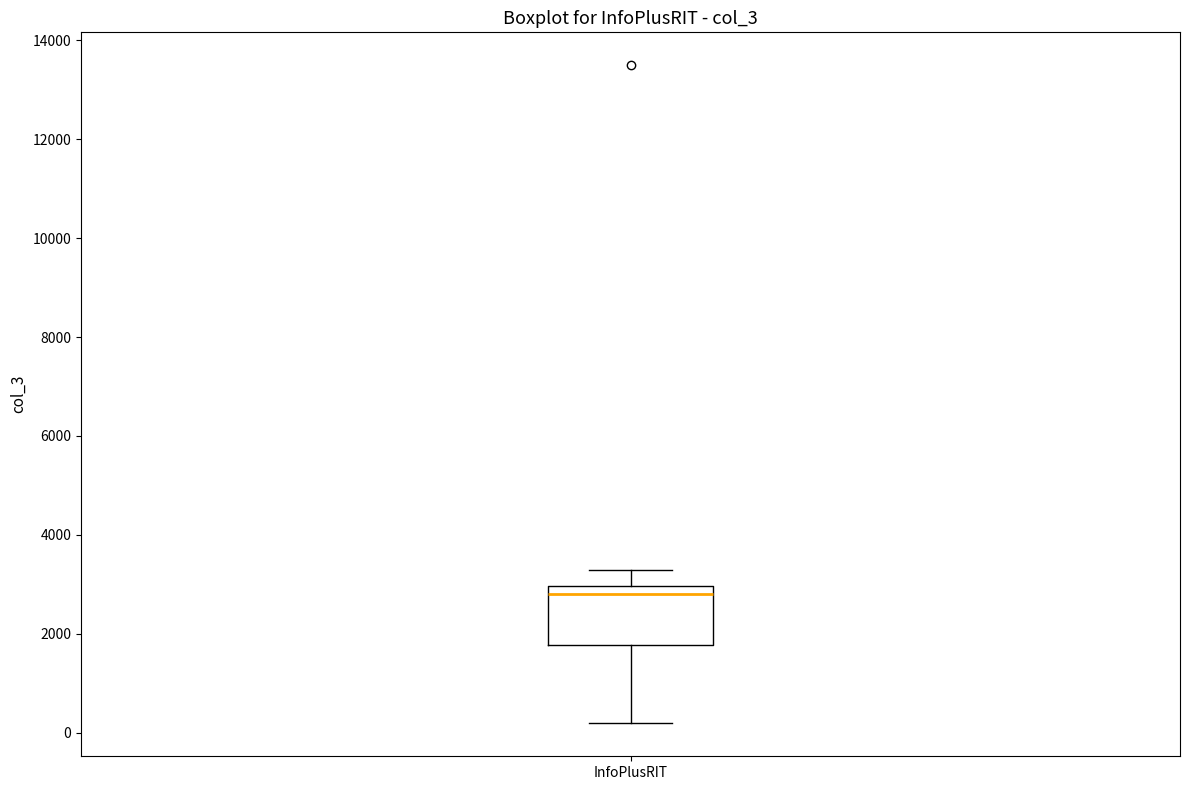

Transcribe this box plot: give where the median line is, the range the box spans, and where the two whiskers end, as read against the y-axis. The values are not printed on the chart, so give them approximately, as read against the axis.

median 2800, box 1800 to 3000, whiskers 200 to 3200